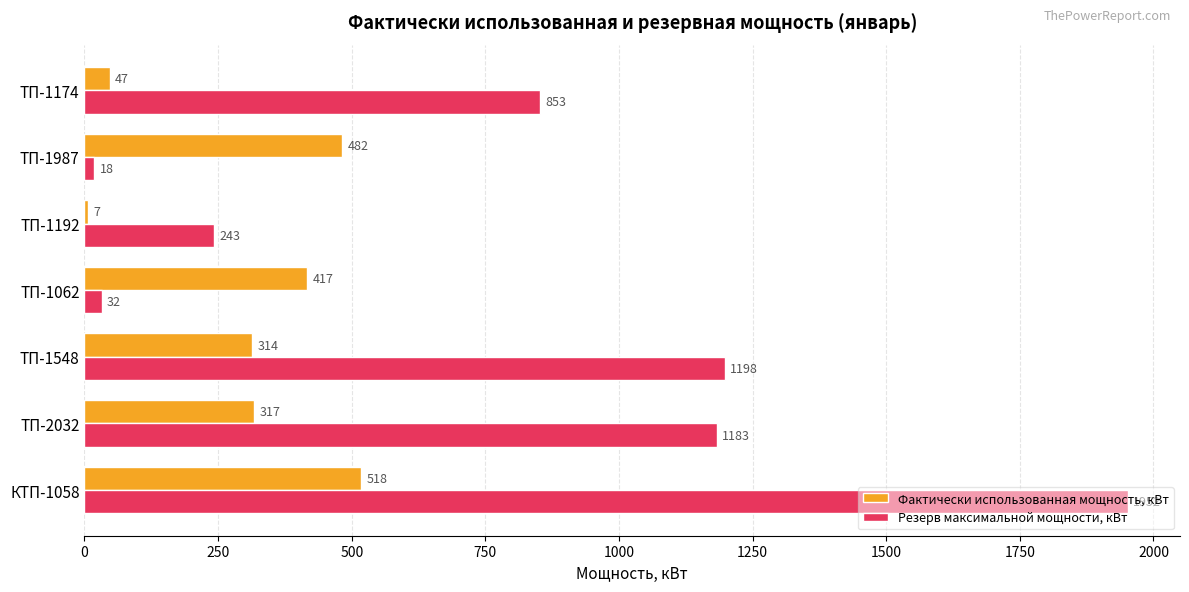

Is it true that Резерв максимальной мощности, кВт equals 1198 at ТП-1548?

True